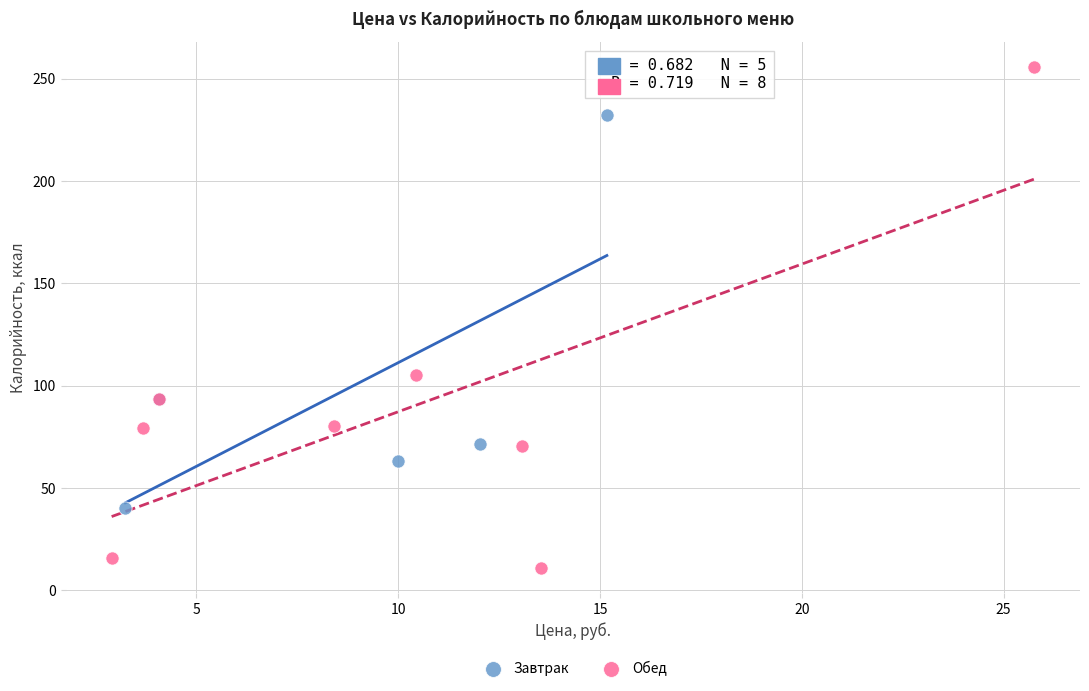

Which series contains the lowest Y value?

Обед